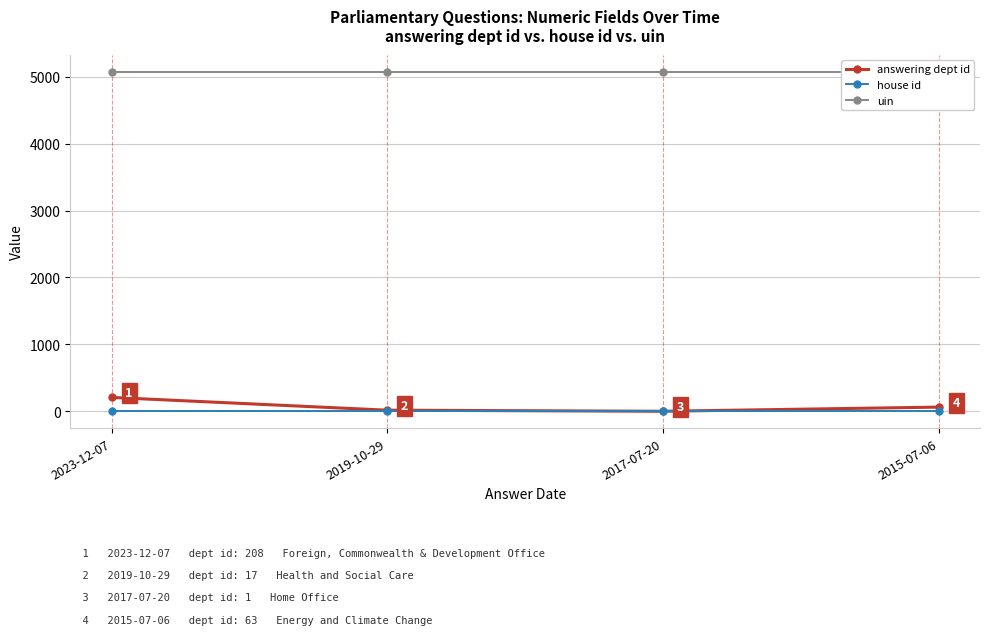

Is the value of house id at 2017-07-20 greater than the value of answering dept id at 2015-07-06?

No